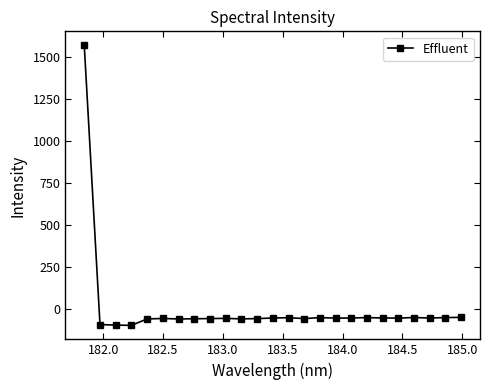

What is the difference between the maximum and minimum values?

1667.6